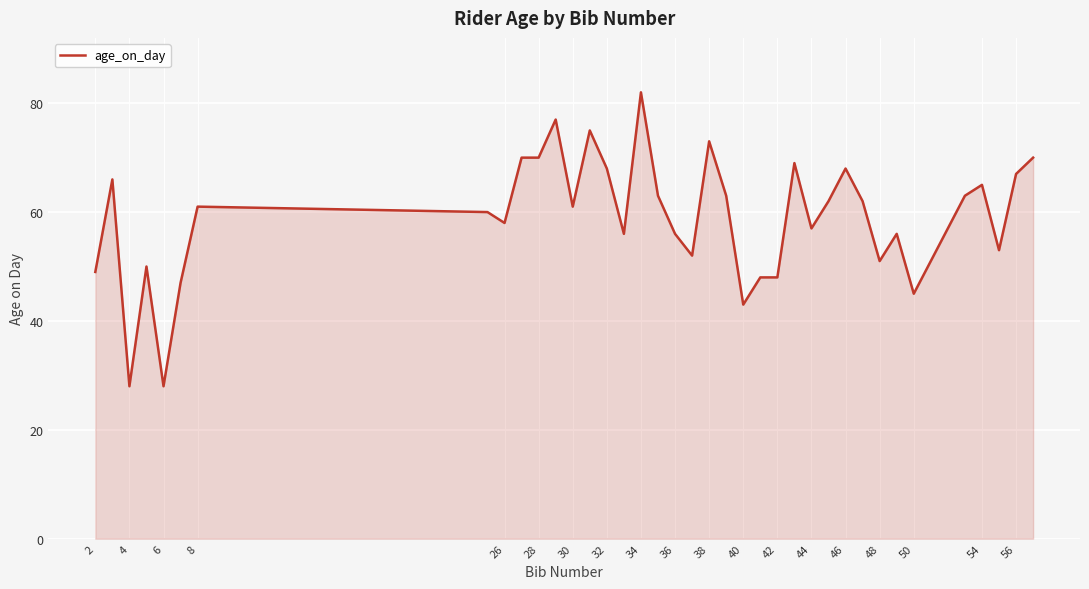

Does the chart have visible grid lines?

Yes